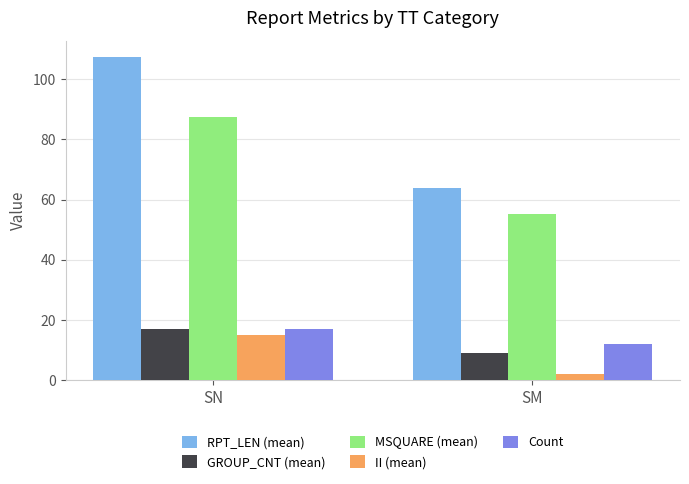

List the labels in order of RPT_LEN (mean) value, smallest first.

SM, SN